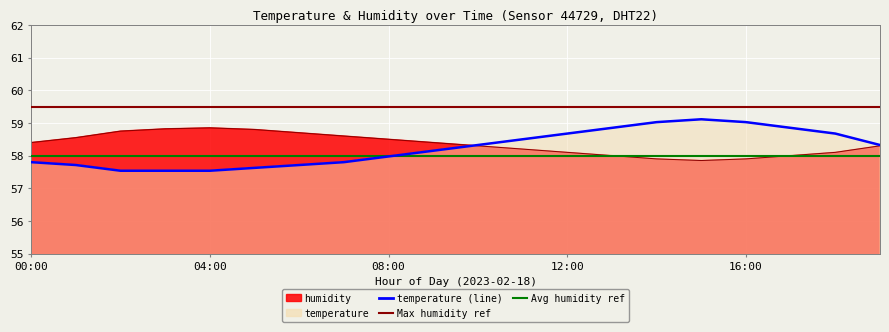

Which label corresponds to the smallest value in the chart?

02:00